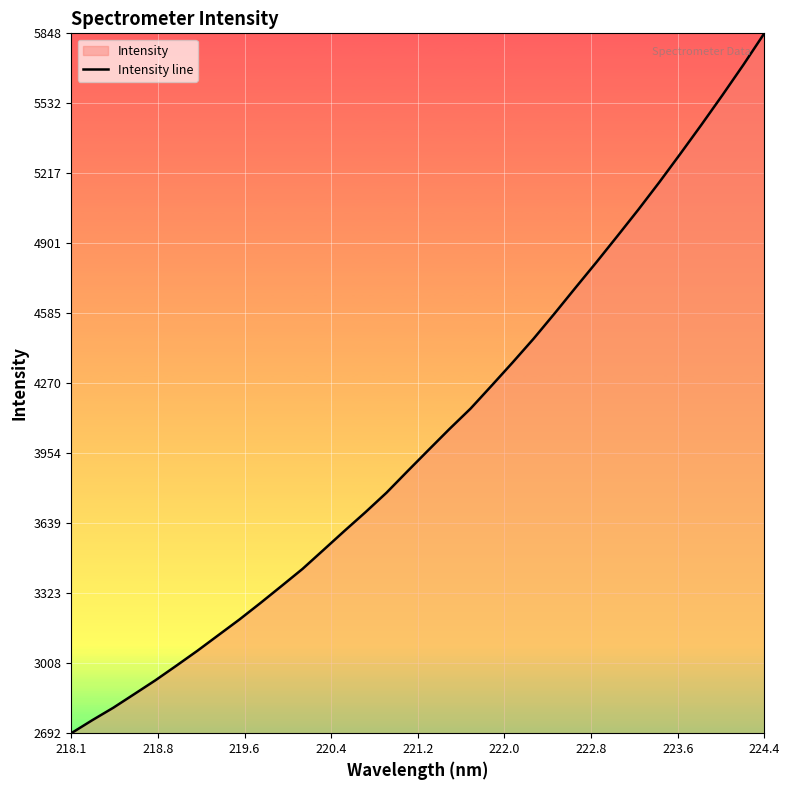

At which category does the chart reach its peak across all series?

224.4